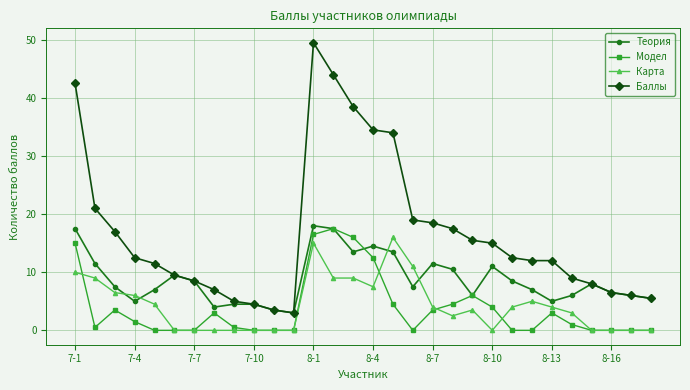

After their last crossing, which series has the higher values: Теория or Карта?

Теория